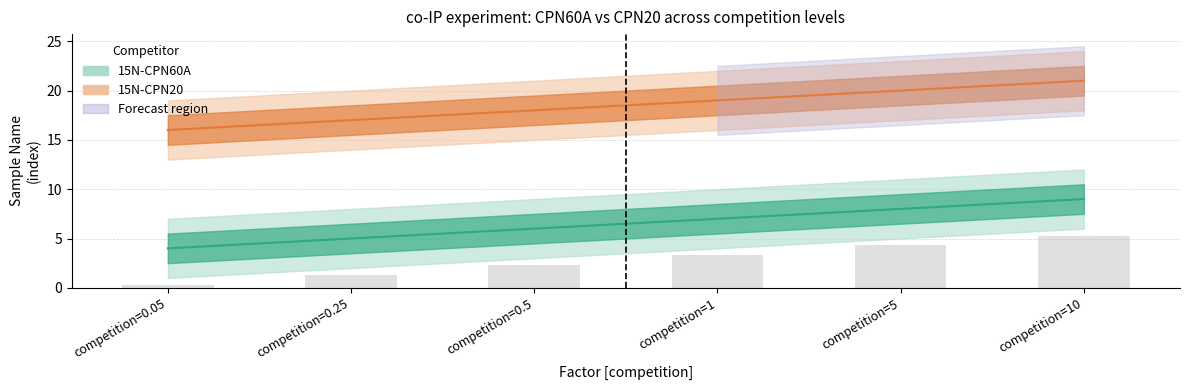

What is the value of the 15N-CPN20_rep1 bar at the 2nd from the left?

1.3